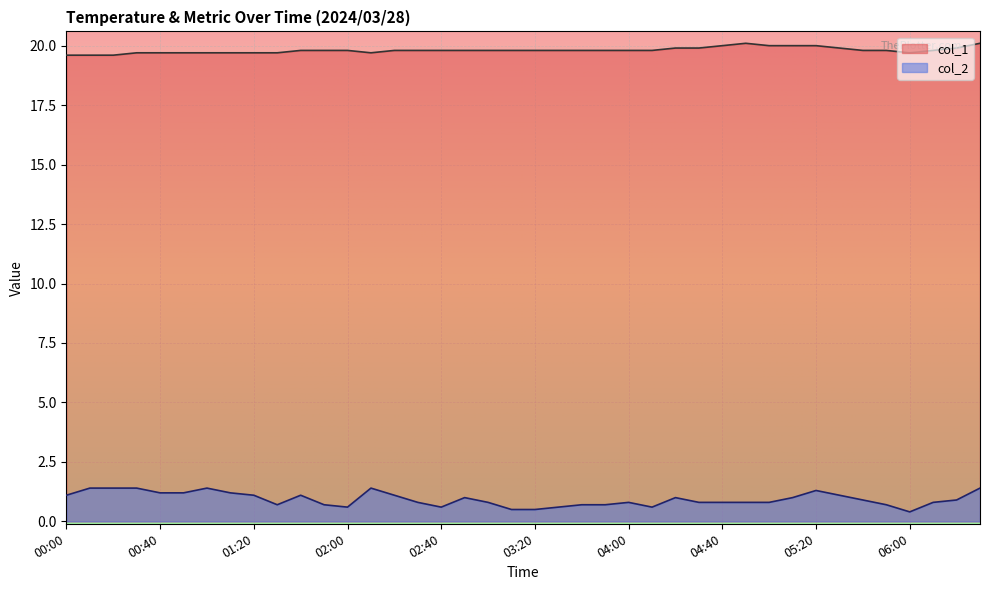

Which series has the largest range (max minus min)?

col_2